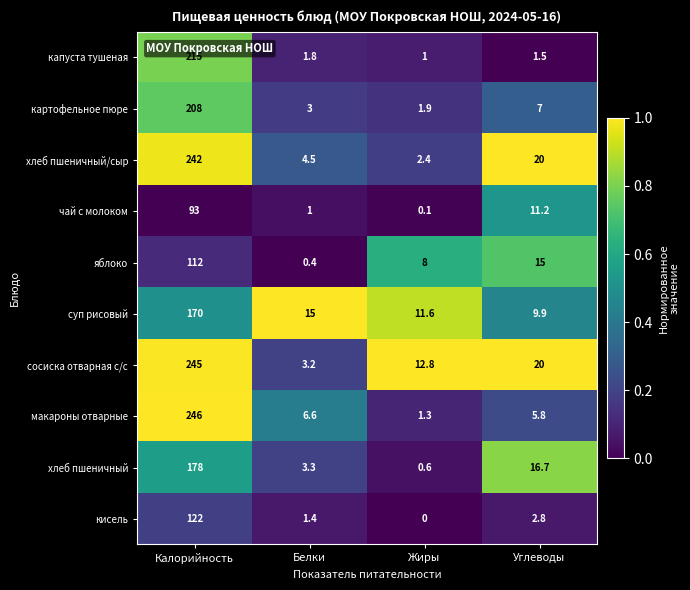

Where does the чай с молоком series first go above 11?

Калорийность